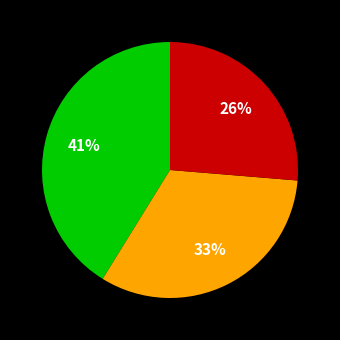

To the nearest percent, what is the average slice percentage?

33%